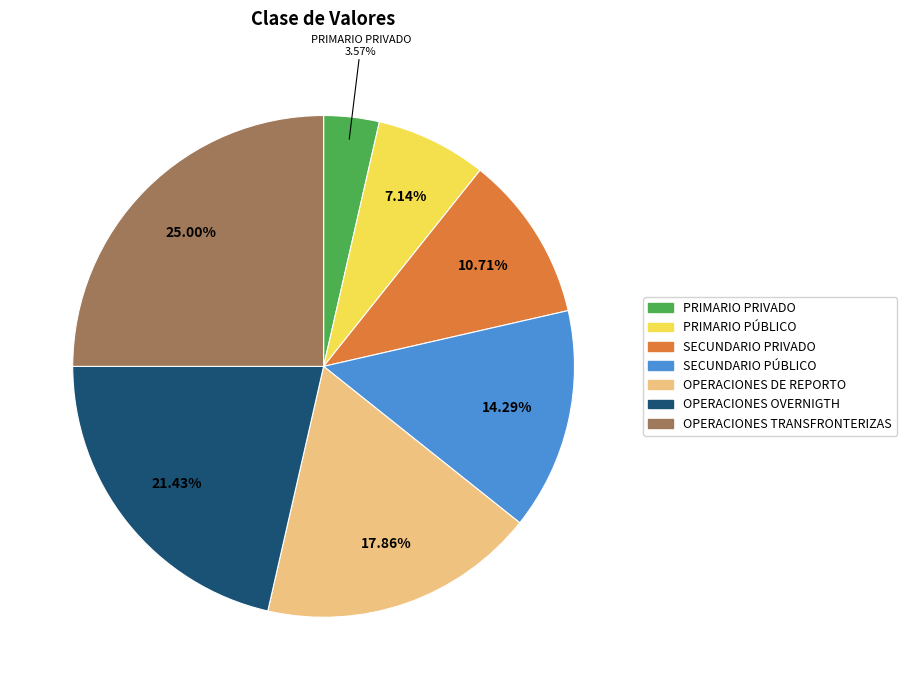

To the nearest percent, what percentage of the pie is SECUNDARIO PRIVADO?

11%